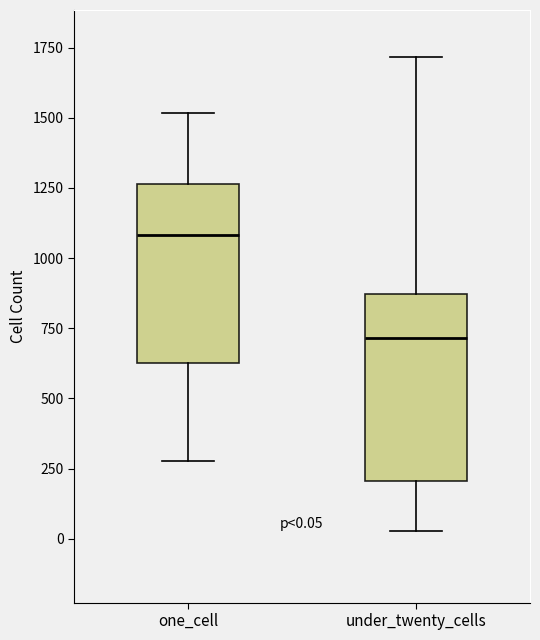

Which box has the highest median line?

one_cell